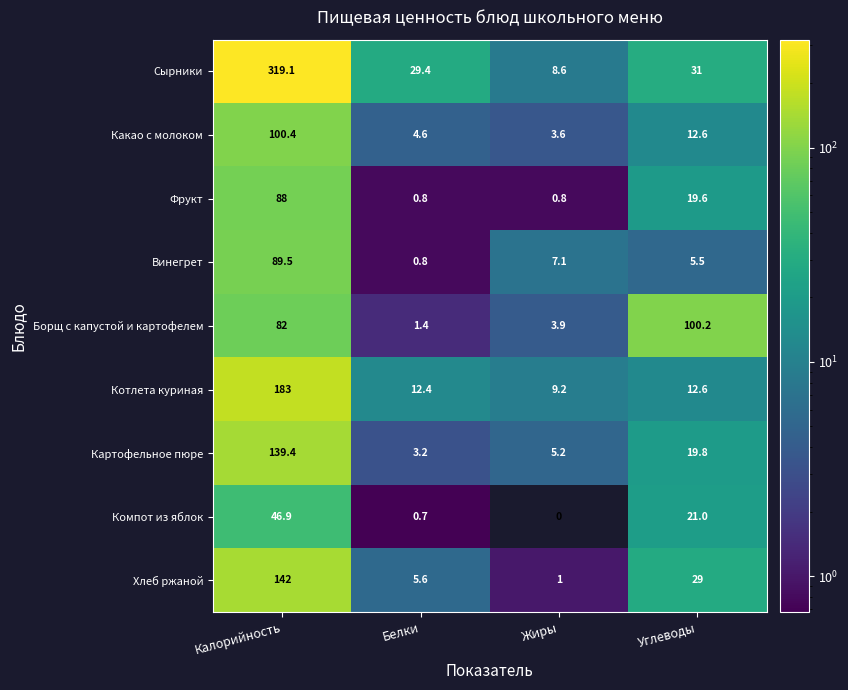

Read the Хлеб ржаной value at Жиры.

1.0